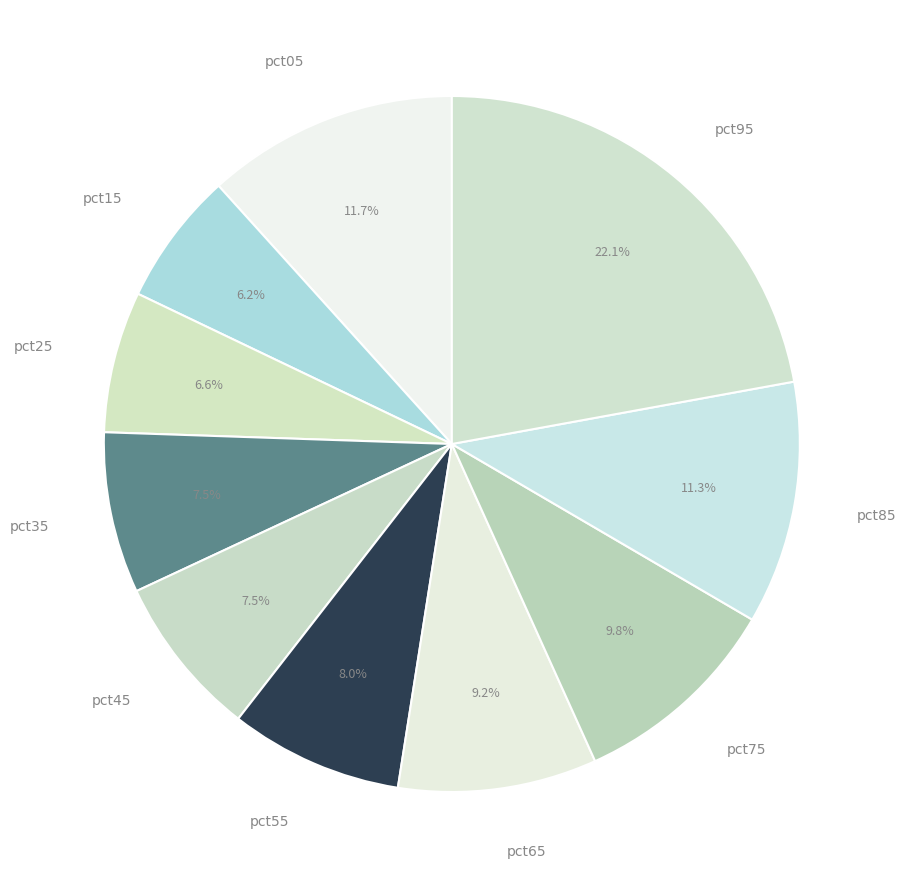

To the nearest percent, what is the average slice percentage?

10%